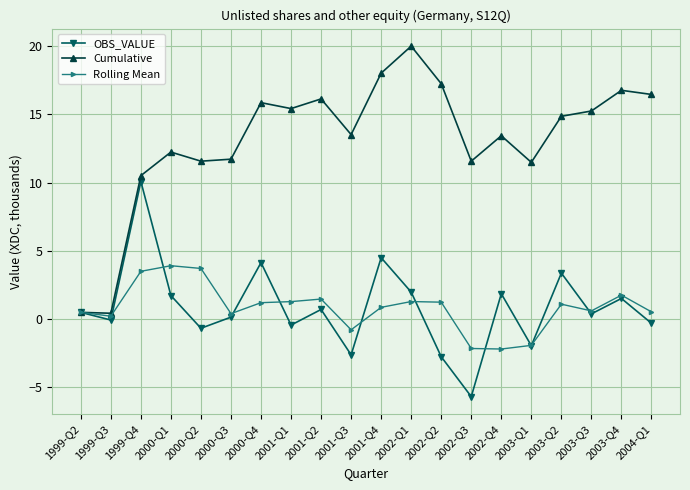

What is the sum of all Rolling Mean values?

16.5